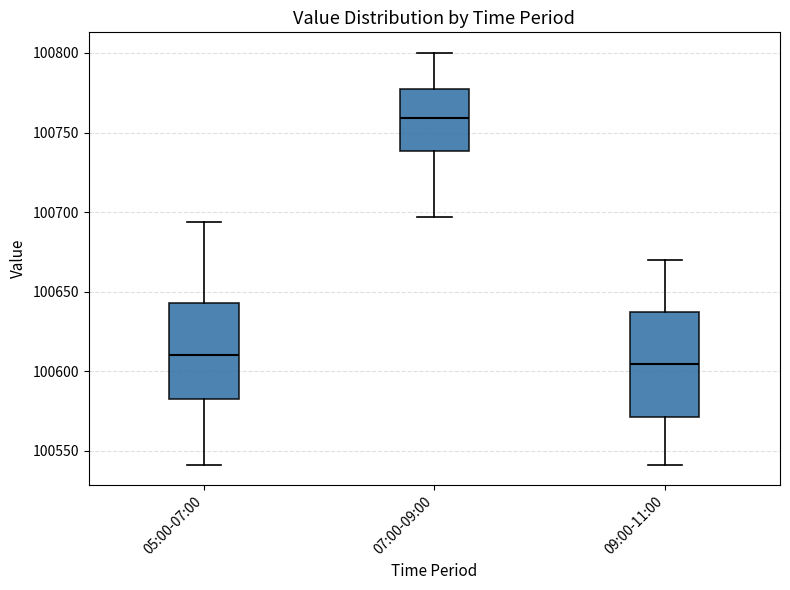

Reading left to right, transcribe this box plot: for each box, give where its median line is, the range the box spans, and where its two whiskers end, as read against the y-axis. The values are not printed on the chart, so give them approximately, as read against the axis.

05:00-07:00: median 100610, box 100585 to 100645, whiskers 100540 to 100695
07:00-09:00: median 100760, box 100740 to 100775, whiskers 100695 to 100800
09:00-11:00: median 100605, box 100570 to 100635, whiskers 100540 to 100670